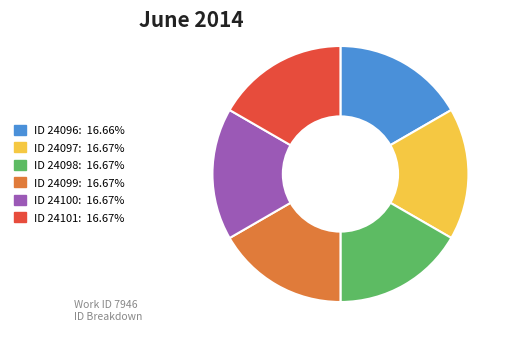

Is there a majority slice in this chart?

No